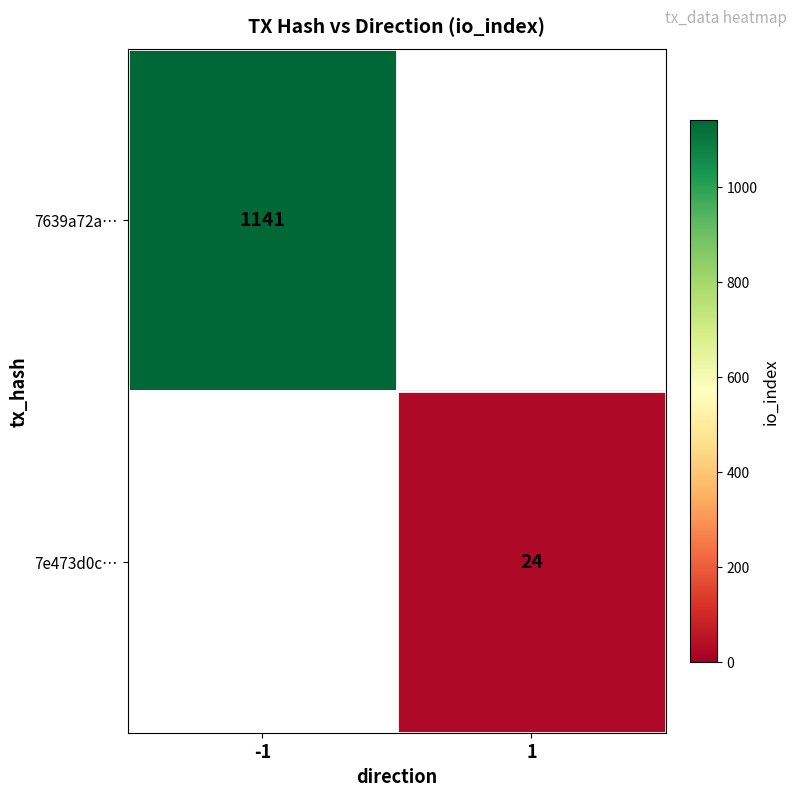

What is the smallest value displayed?

24.0